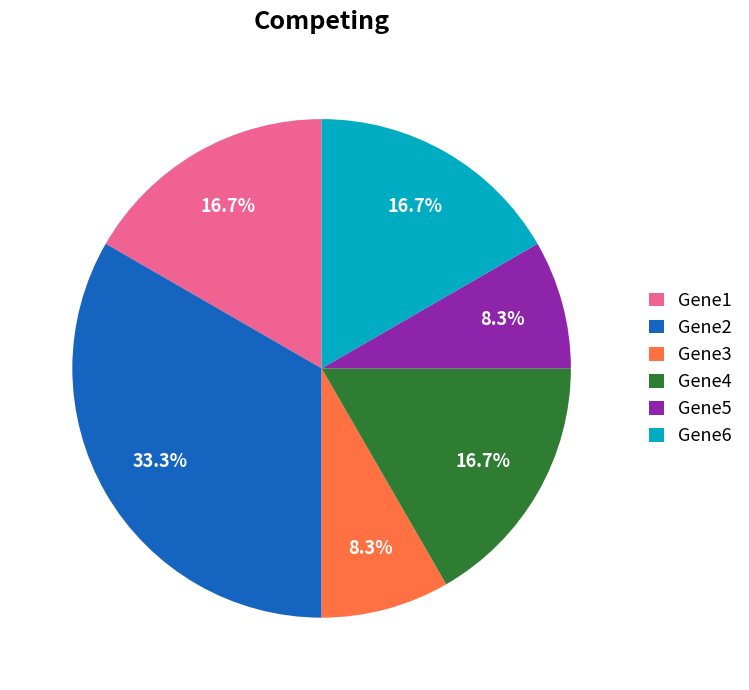

Does Gene6 represent more than half of the total?

No